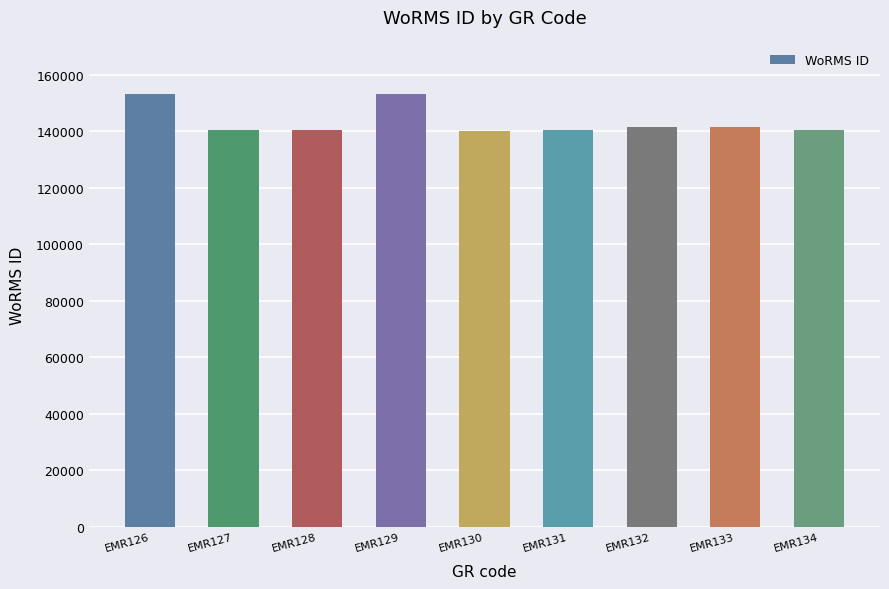

What is the value of the 3rd bar from the left?

140621